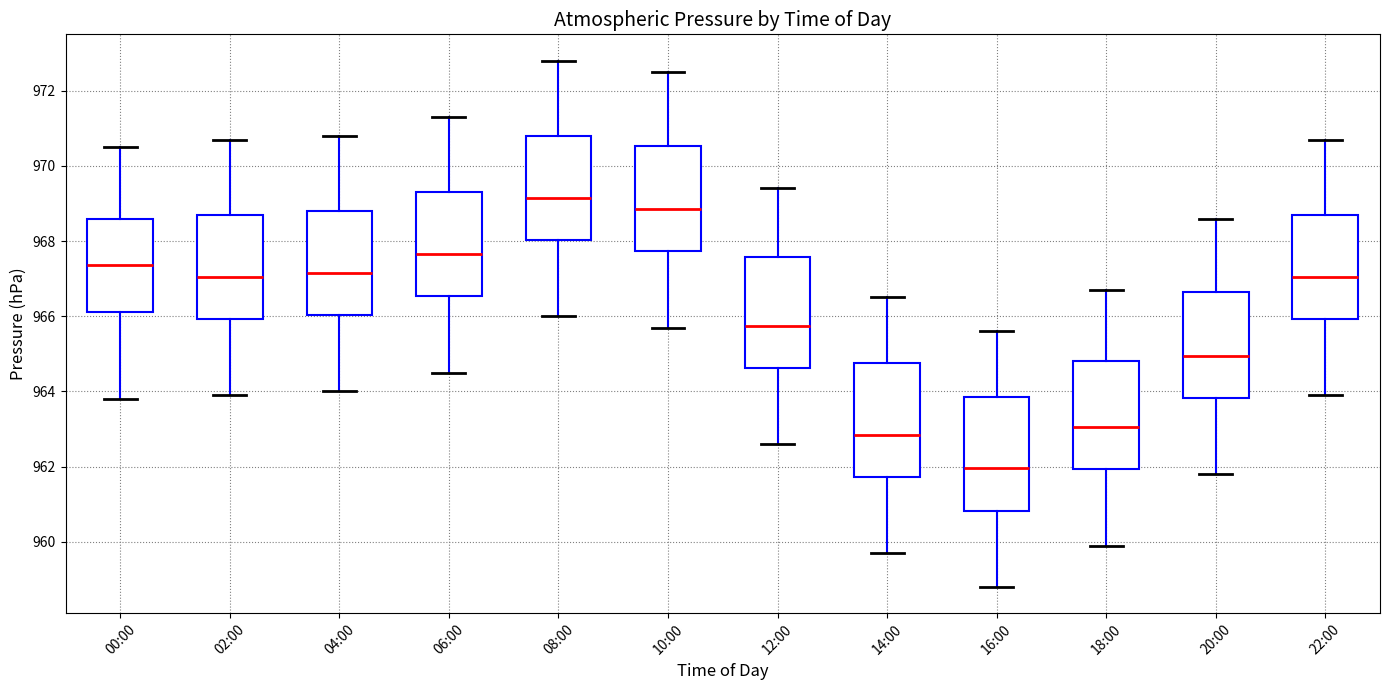

Reading left to right, read every box against the y-axis: the position of its median line, the range the box covers, and the ends of its whiskers. The values are not printed on the chart, so give them approximately, as read against the axis.

00:00: median 967.4, box 966.2 to 968.6, whiskers 963.8 to 970.6
02:00: median 967.0, box 966.0 to 968.8, whiskers 964.0 to 970.8
04:00: median 967.2, box 966.0 to 968.8, whiskers 964.0 to 970.8
06:00: median 967.6, box 966.6 to 969.4, whiskers 964.6 to 971.4
08:00: median 969.2, box 968.0 to 970.8, whiskers 966.0 to 972.8
10:00: median 968.8, box 967.8 to 970.6, whiskers 965.8 to 972.6
12:00: median 965.8, box 964.6 to 967.6, whiskers 962.6 to 969.4
14:00: median 962.8, box 961.8 to 964.8, whiskers 959.8 to 966.6
16:00: median 962.0, box 960.8 to 963.8, whiskers 958.8 to 965.6
18:00: median 963.0, box 962.0 to 964.8, whiskers 960.0 to 966.8
20:00: median 965.0, box 963.8 to 966.6, whiskers 961.8 to 968.6
22:00: median 967.0, box 966.0 to 968.8, whiskers 964.0 to 970.8